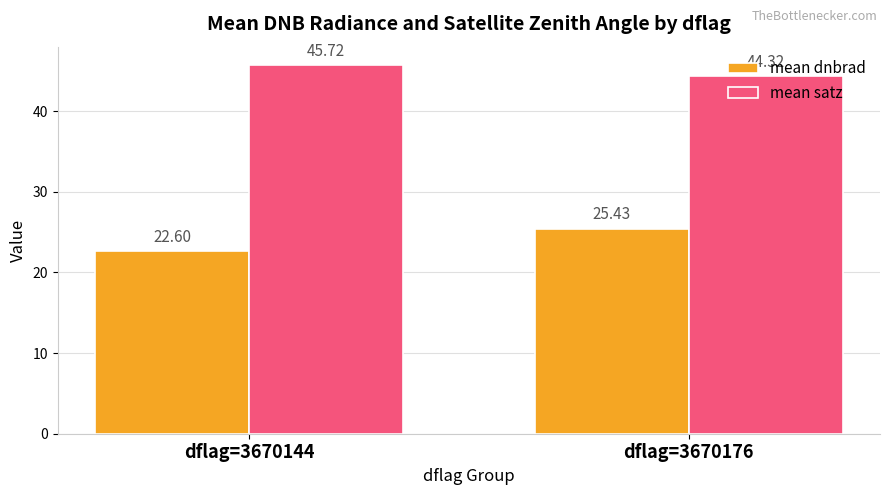

Reading left to right, list all the values displayed in this chart.

mean dnbrad: dflag=3670144=22.6	dflag=3670176=25.4
mean satz: dflag=3670144=45.7	dflag=3670176=44.3